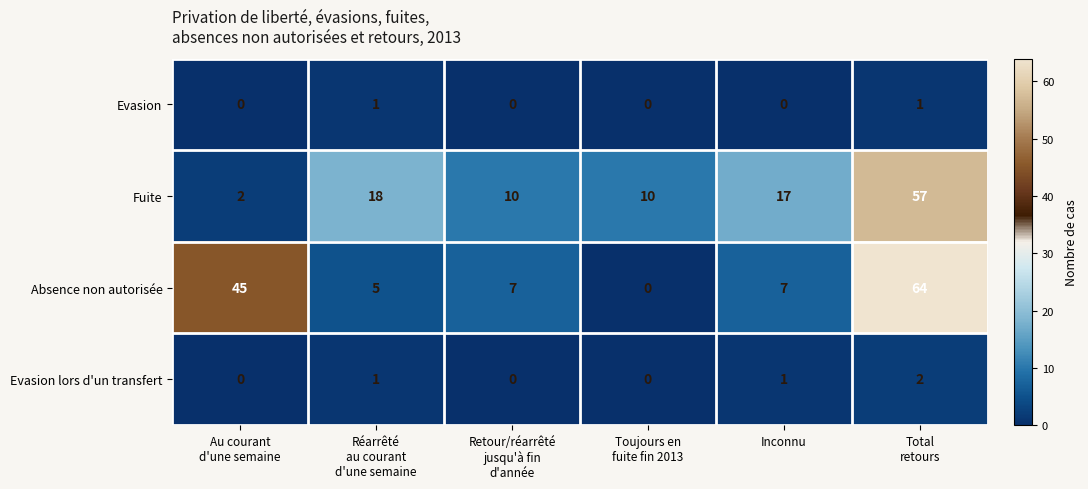

Which series has the largest range (max minus min)?

Absence non autorisée